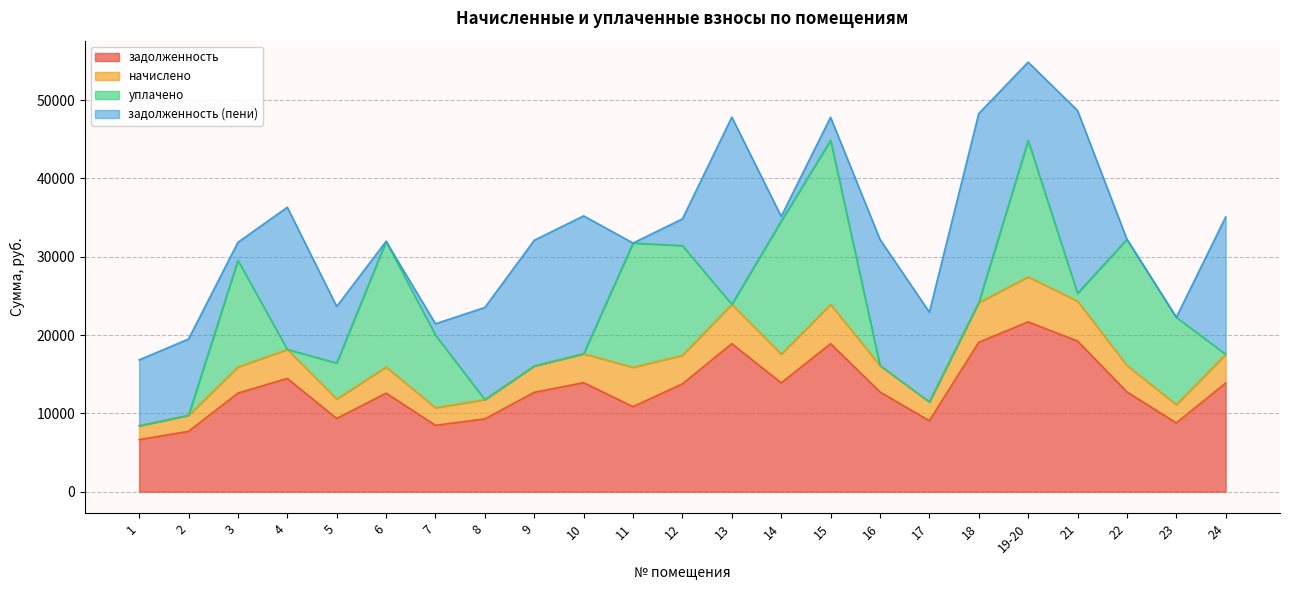

In начислено, how many points are lower than both neighbors (excluding endpoints)?

6